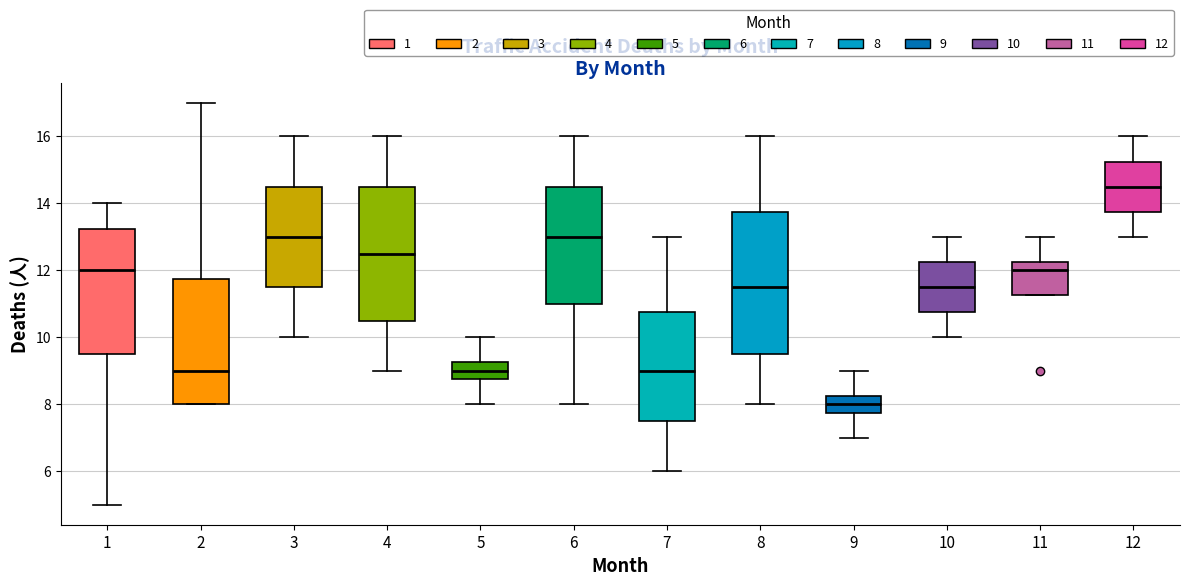

Reading left to right, read every box against the y-axis: the position of its median line, the range the box covers, and the ends of its whiskers. The values are not printed on the chart, so give them approximately, as read against the axis.

1: median 12.0, box 9.6 to 13.2, whiskers 5.0 to 14.0
2: median 9.0, box 8.0 to 11.8, whiskers 8.0 to 17.0
3: median 13.0, box 11.6 to 14.6, whiskers 10.0 to 16.0
4: median 12.6, box 10.6 to 14.6, whiskers 9.0 to 16.0
5: median 9.0, box 8.8 to 9.2, whiskers 8.0 to 10.0
6: median 13.0, box 11.0 to 14.6, whiskers 8.0 to 16.0
7: median 9.0, box 7.6 to 10.8, whiskers 6.0 to 13.0
8: median 11.6, box 9.6 to 13.8, whiskers 8.0 to 16.0
9: median 8.0, box 7.8 to 8.2, whiskers 7.0 to 9.0
10: median 11.6, box 10.8 to 12.2, whiskers 10.0 to 13.0
11: median 12.0, box 11.2 to 12.2, whiskers 11.2 to 13.0
12: median 14.6, box 13.8 to 15.2, whiskers 13.0 to 16.0